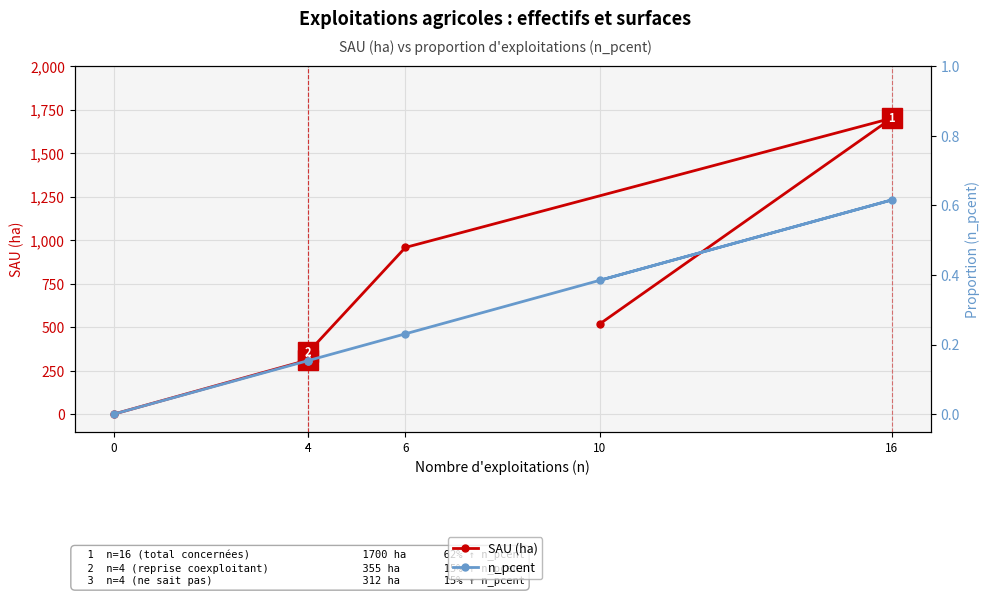

List the series in order of their peak value, lowest first.

n_pcent, SAU (ha)